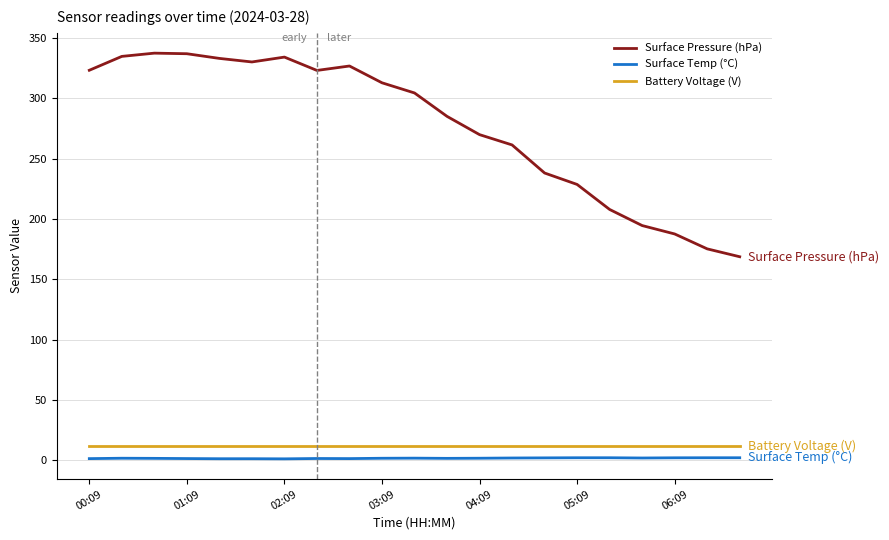

True or false: Surface Temp (°C) and Battery Voltage (V) intersect in this chart.

False